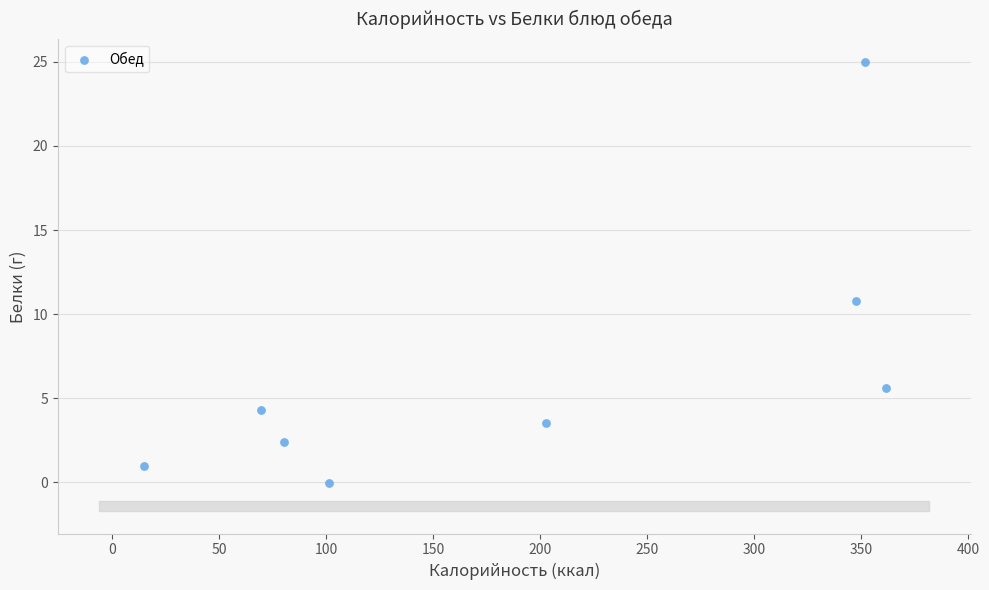

What Y value in the scatter plot is closest to 12?

10.8